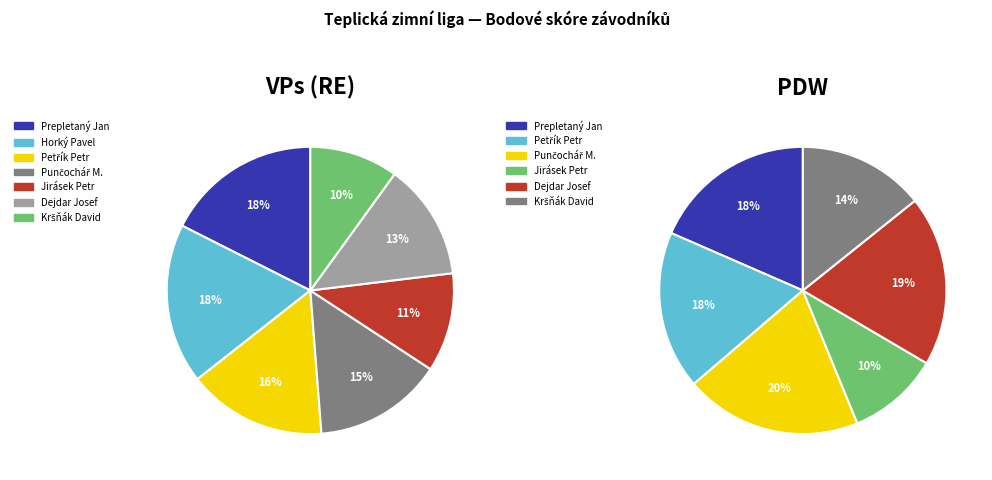

Between Kršňák David and Jirásek Petr, which is larger?

Jirásek Petr